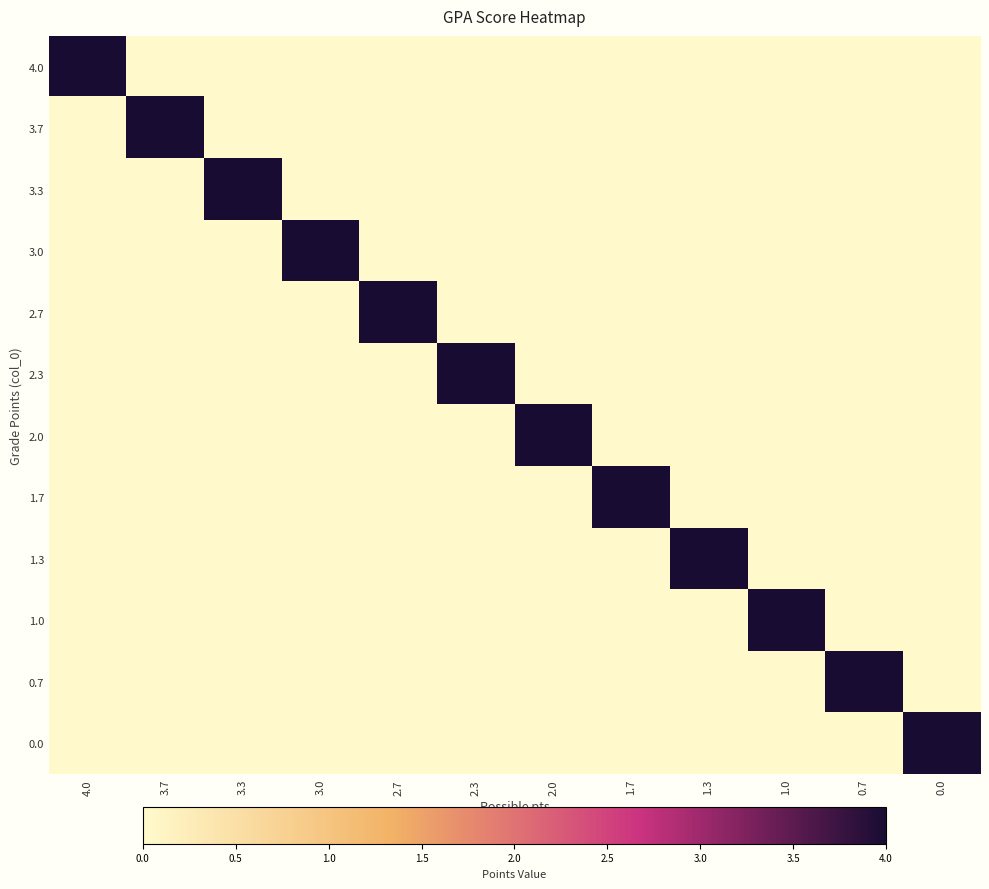

Which series has the widest spread of values?

4.0